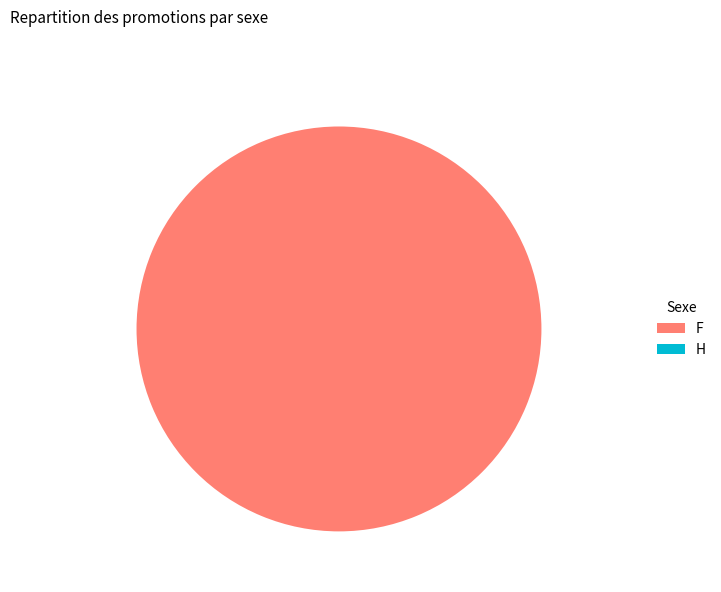

What is the majority slice?

F